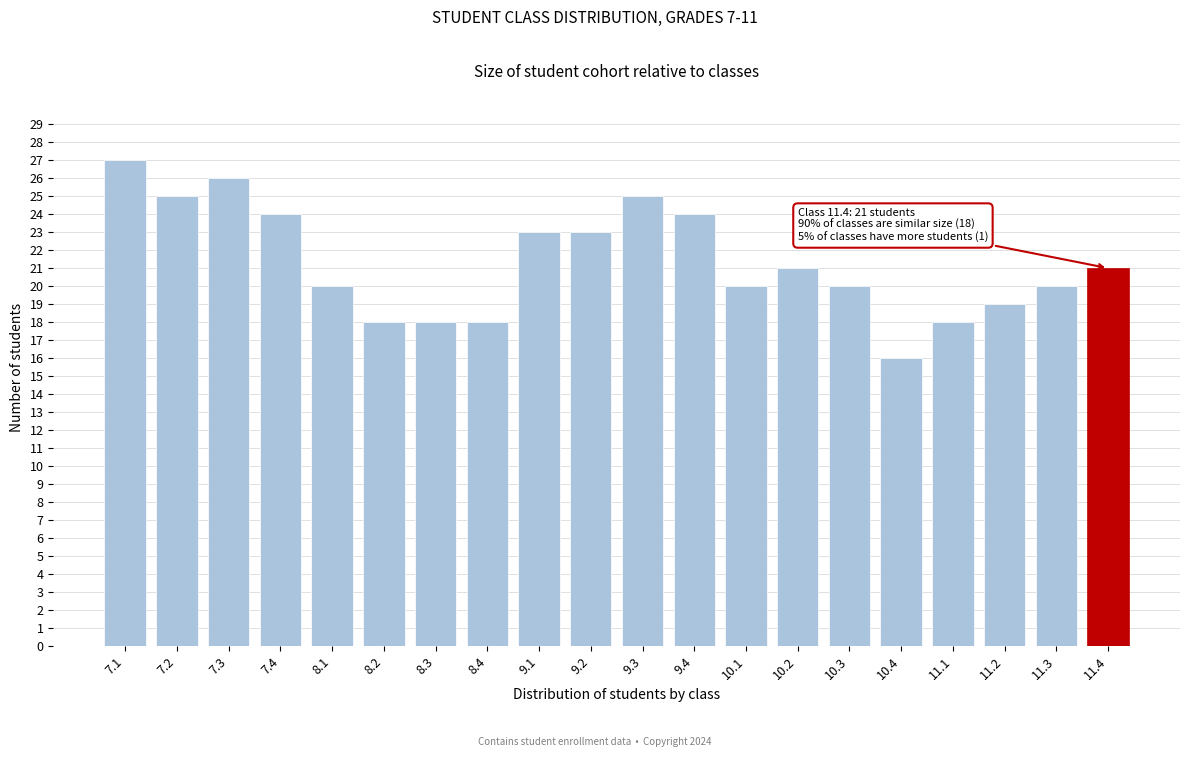

Reading left to right, transcribe all the data shown in this chart.

7.1=27	7.2=25	7.3=26	7.4=24	8.1=20	8.2=18	8.3=18	8.4=18	9.1=23	9.2=23	9.3=25	9.4=24	10.1=20	10.2=21	10.3=20	10.4=16	11.1=18	11.2=19	11.3=20	11.4=21